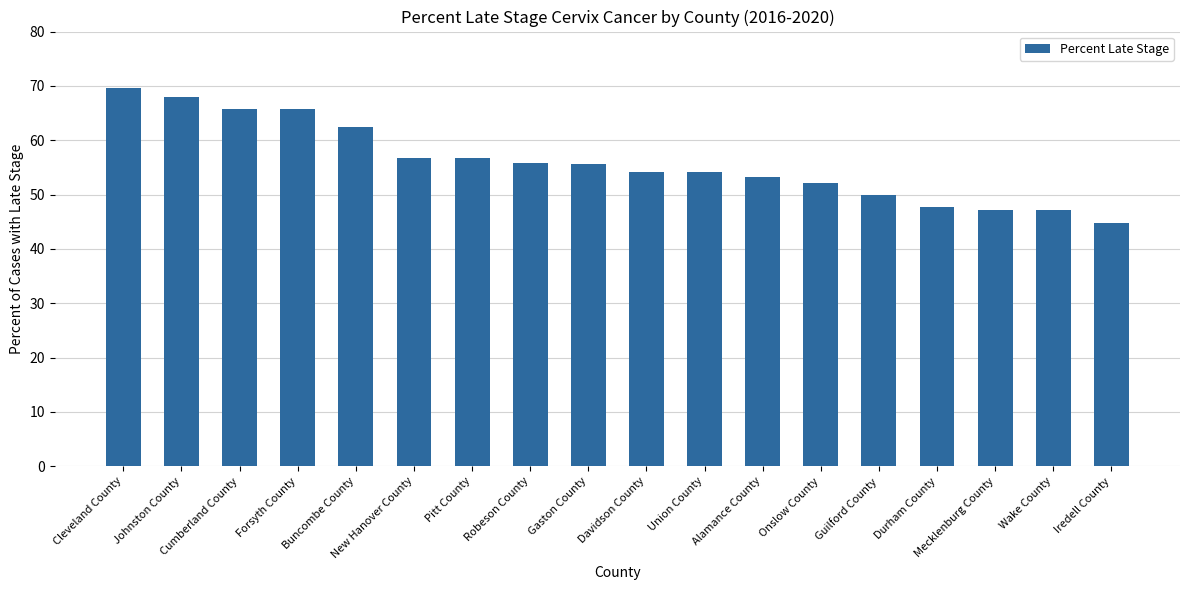

Are the bars grouped side by side (vs. stacked)?

No